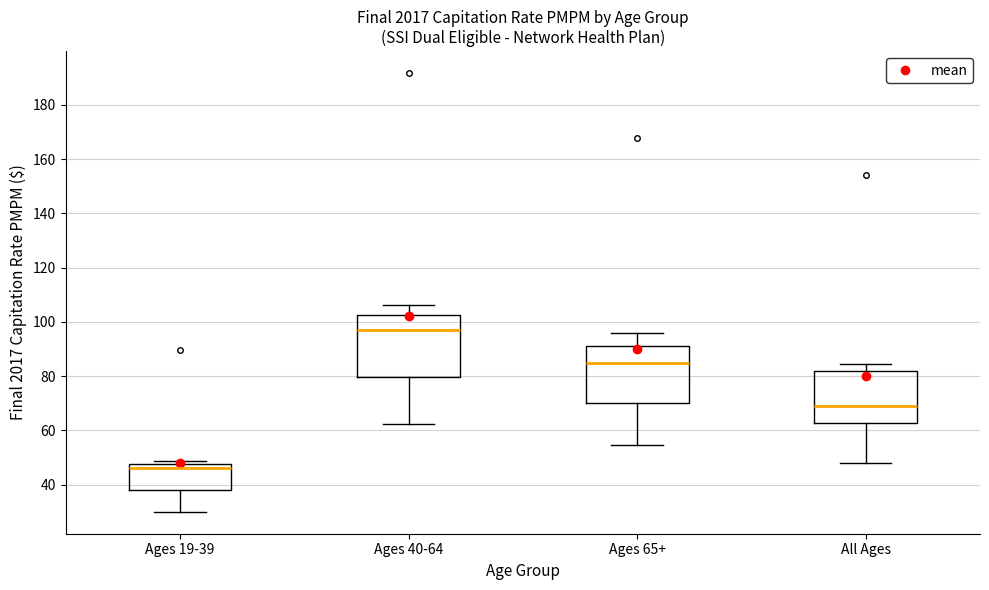

Which box has the lowest median line?

Ages 19-39